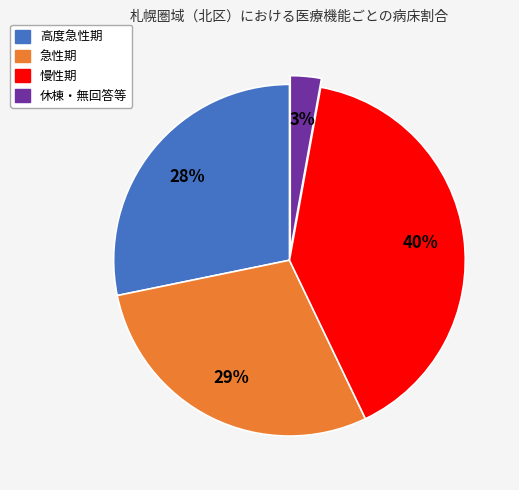

Count the number of slices in the pie.

4